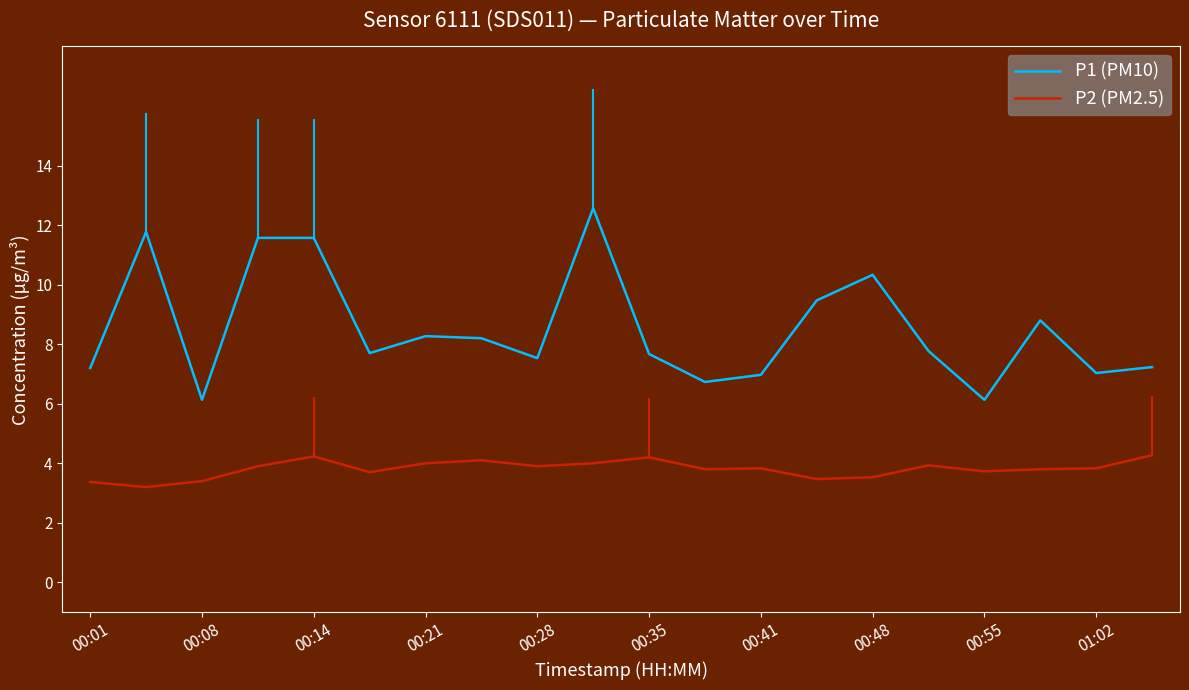

Which category has the highest value in the P2 (PM2.5) series?

19